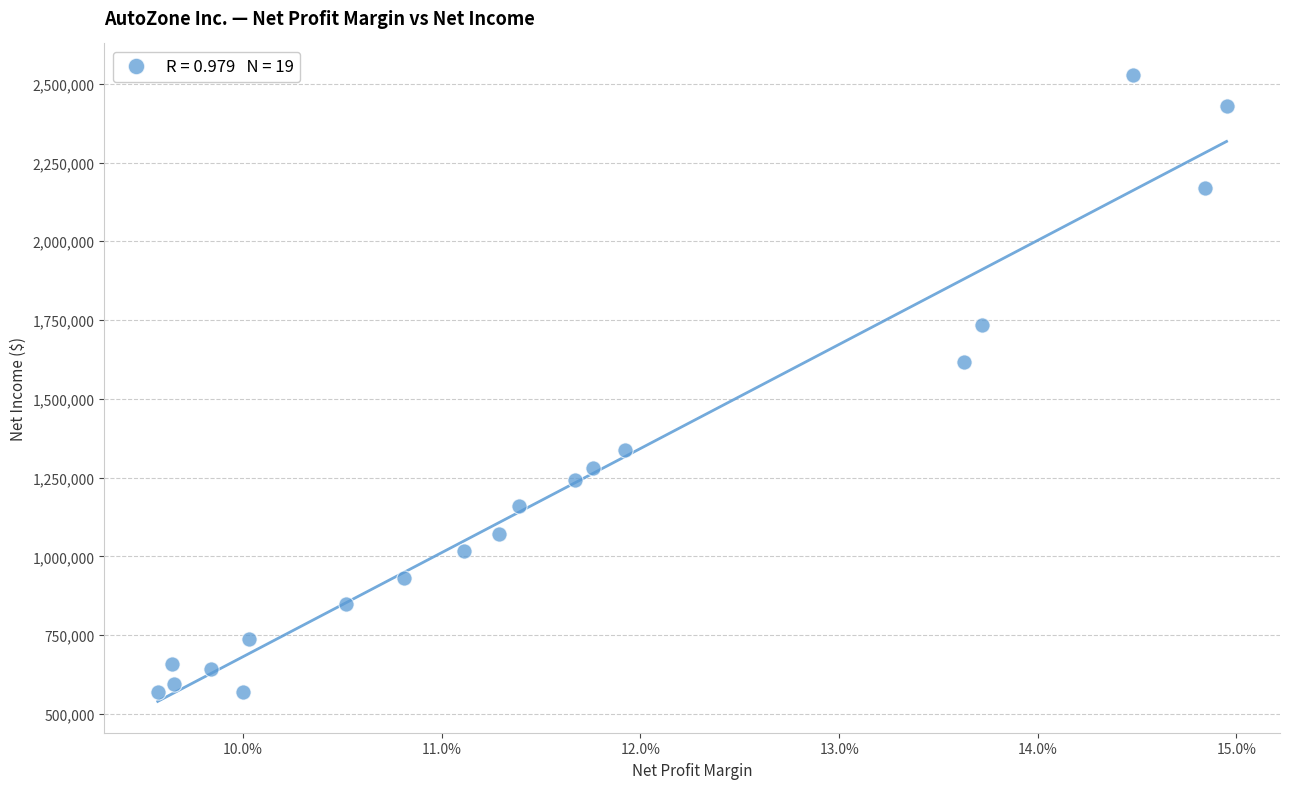

What Y value in the scatter plot is closest to 1548850?

1617221